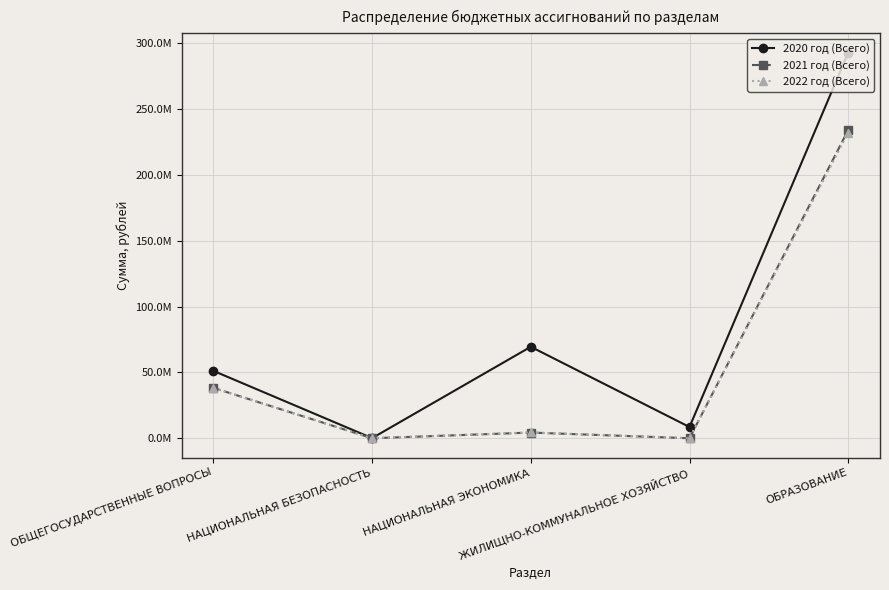

Rank the series at НАЦИОНАЛЬНАЯ ЭКОНОМИКА from lowest to highest value.

2021 год (Всего), 2022 год (Всего), 2020 год (Всего)